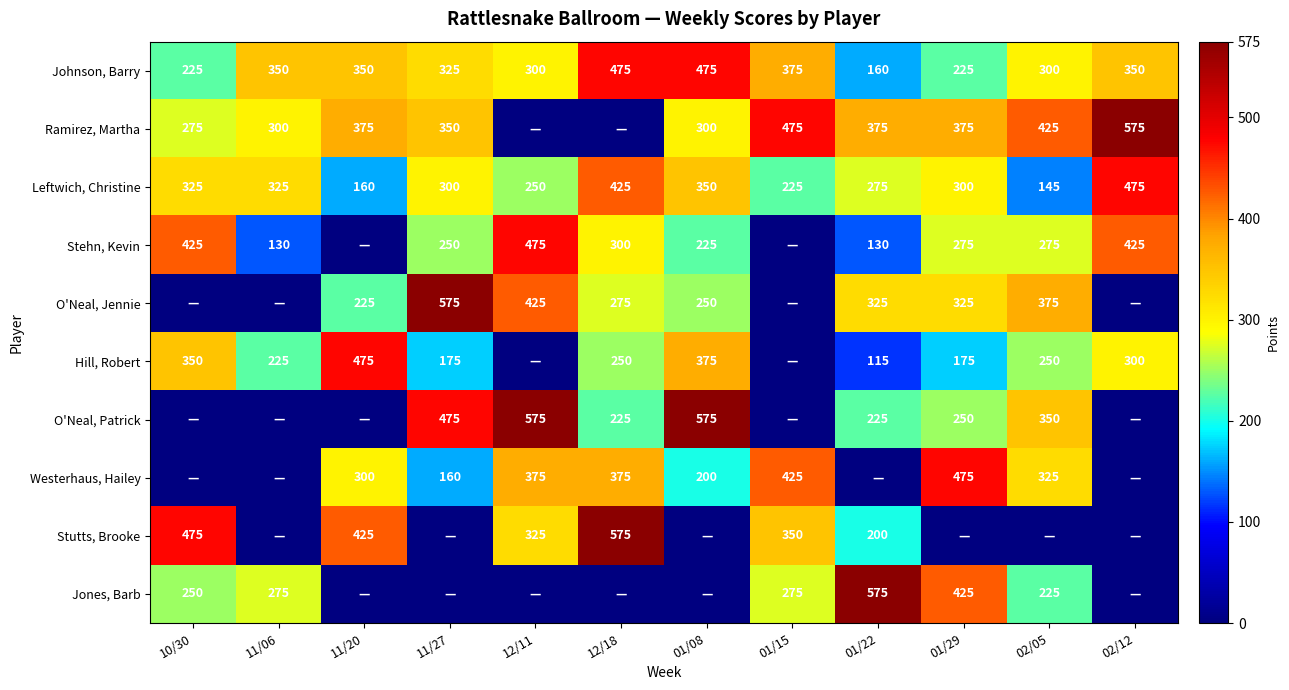

At which label is Johnson, Barry closest to 317?

11/27